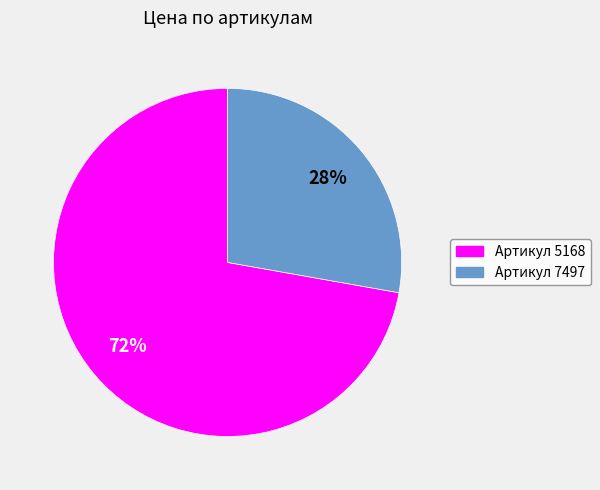

What is the largest slice in the pie chart?

Артикул 5168